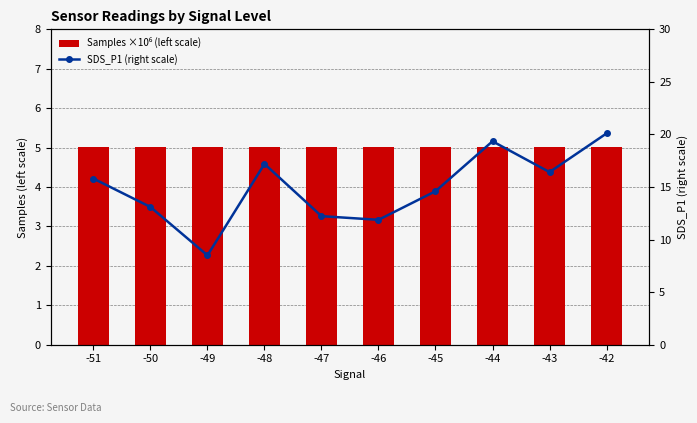

At which label is SDS_P1 (right scale) closest to 14?

-45